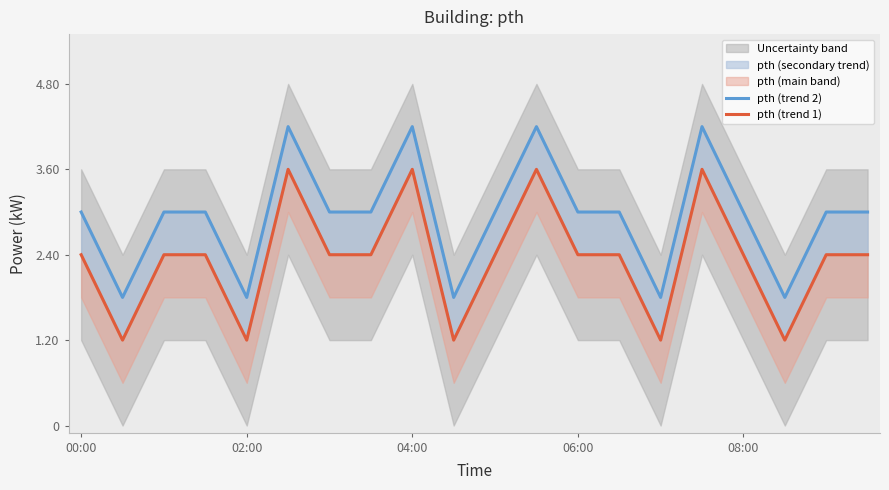

Is this an area chart (filled region under the line)?

No